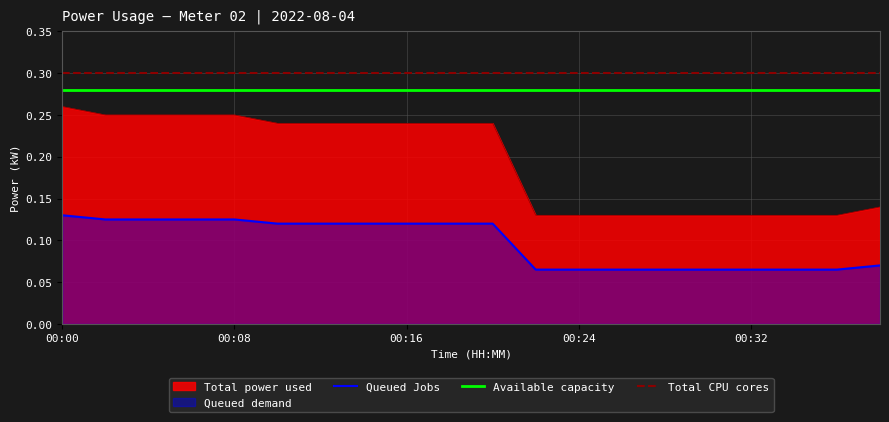

At 00:08, list the series in order from largest to smallest.

Total CPU cores, Available capacity, Total power used, Queued Jobs